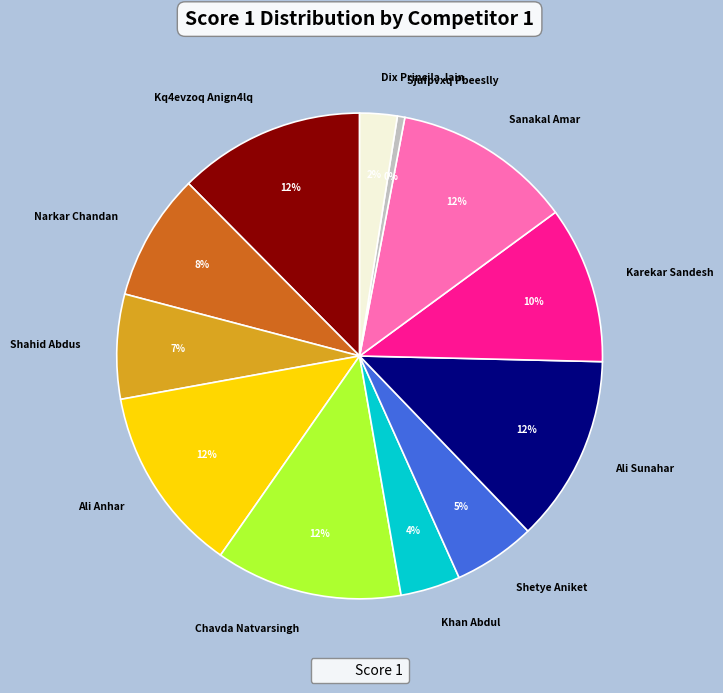

Is there a majority slice in this chart?

No